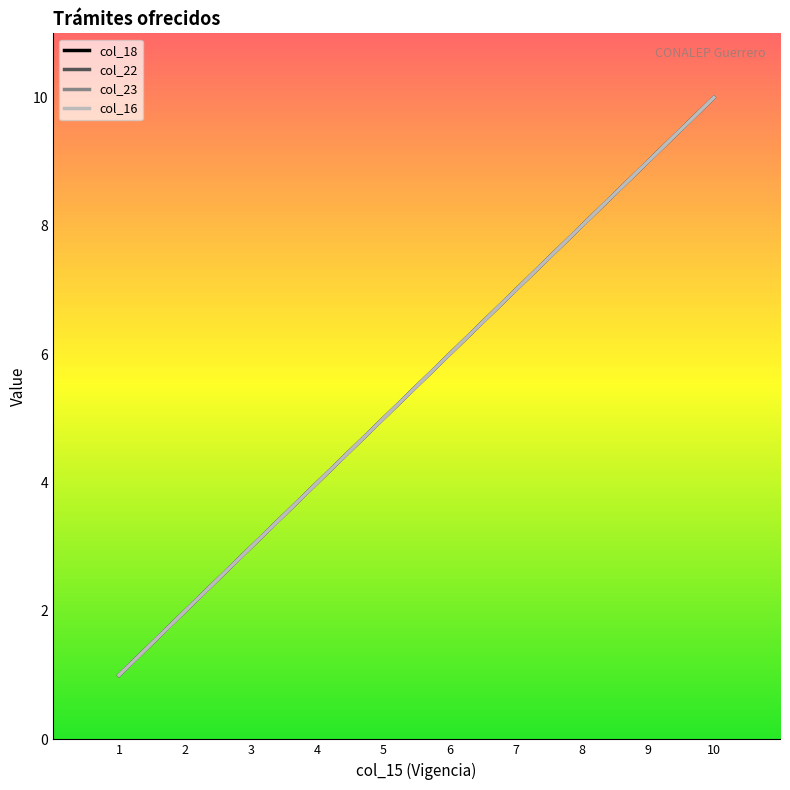

Is this an area chart (filled region under the line)?

No